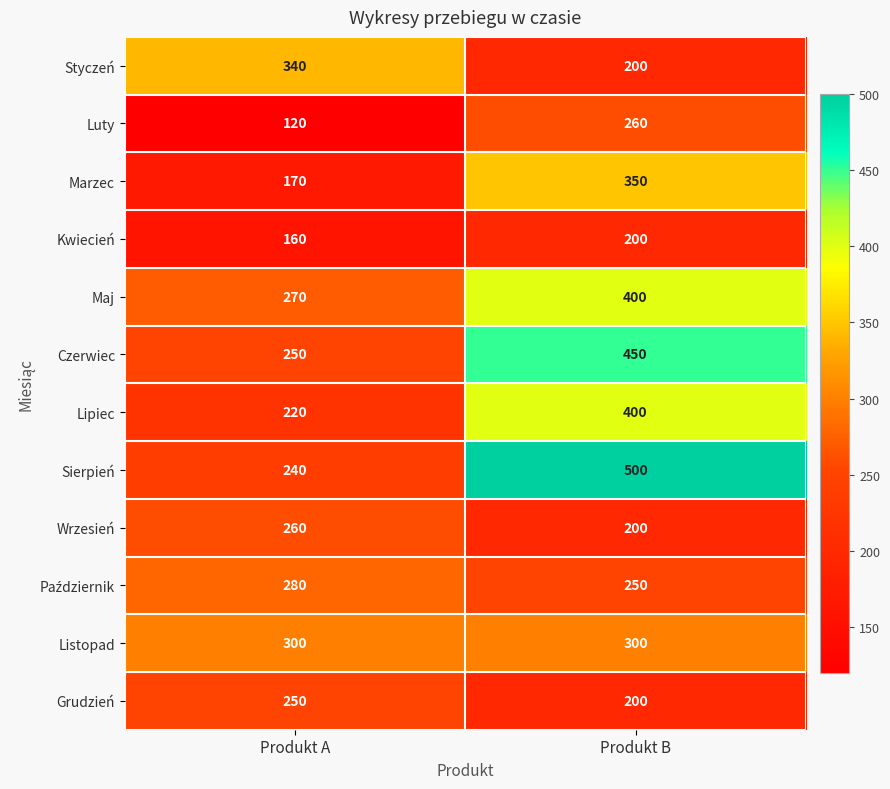

Count the number of categories in the chart.

2